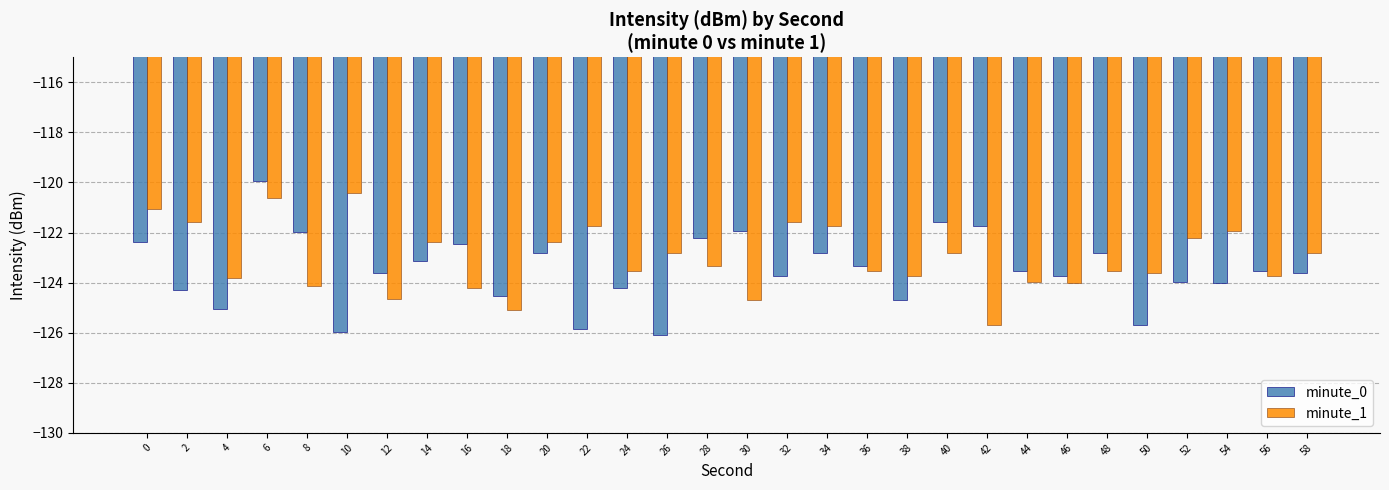

Read the minute_1 value at 52.

-122.2